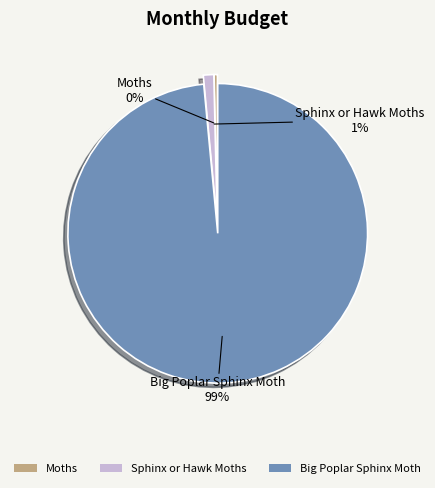

True or false: Sphinx or Hawk Moths accounts for 1% of the total.

True